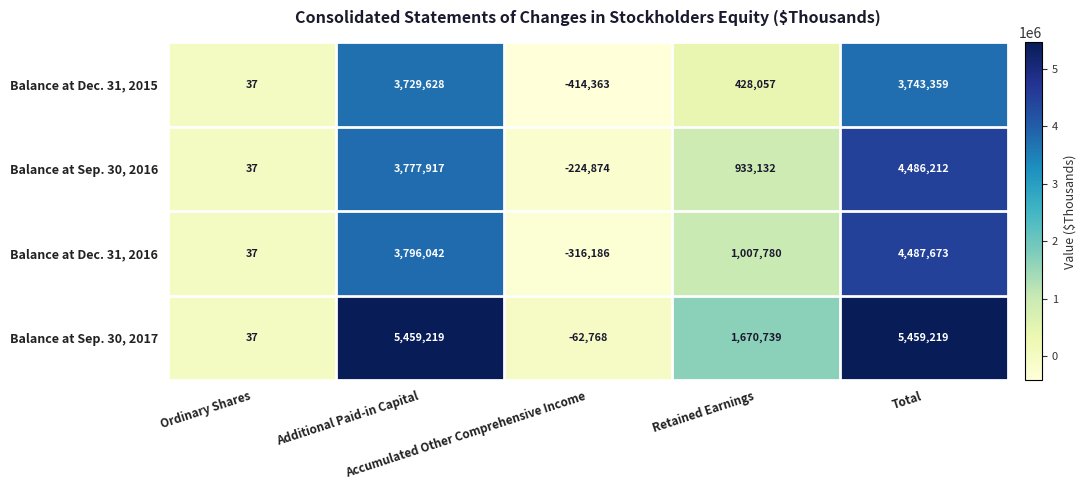

What is the highest value of the Balance at Sep. 30, 2016 series?

4486212